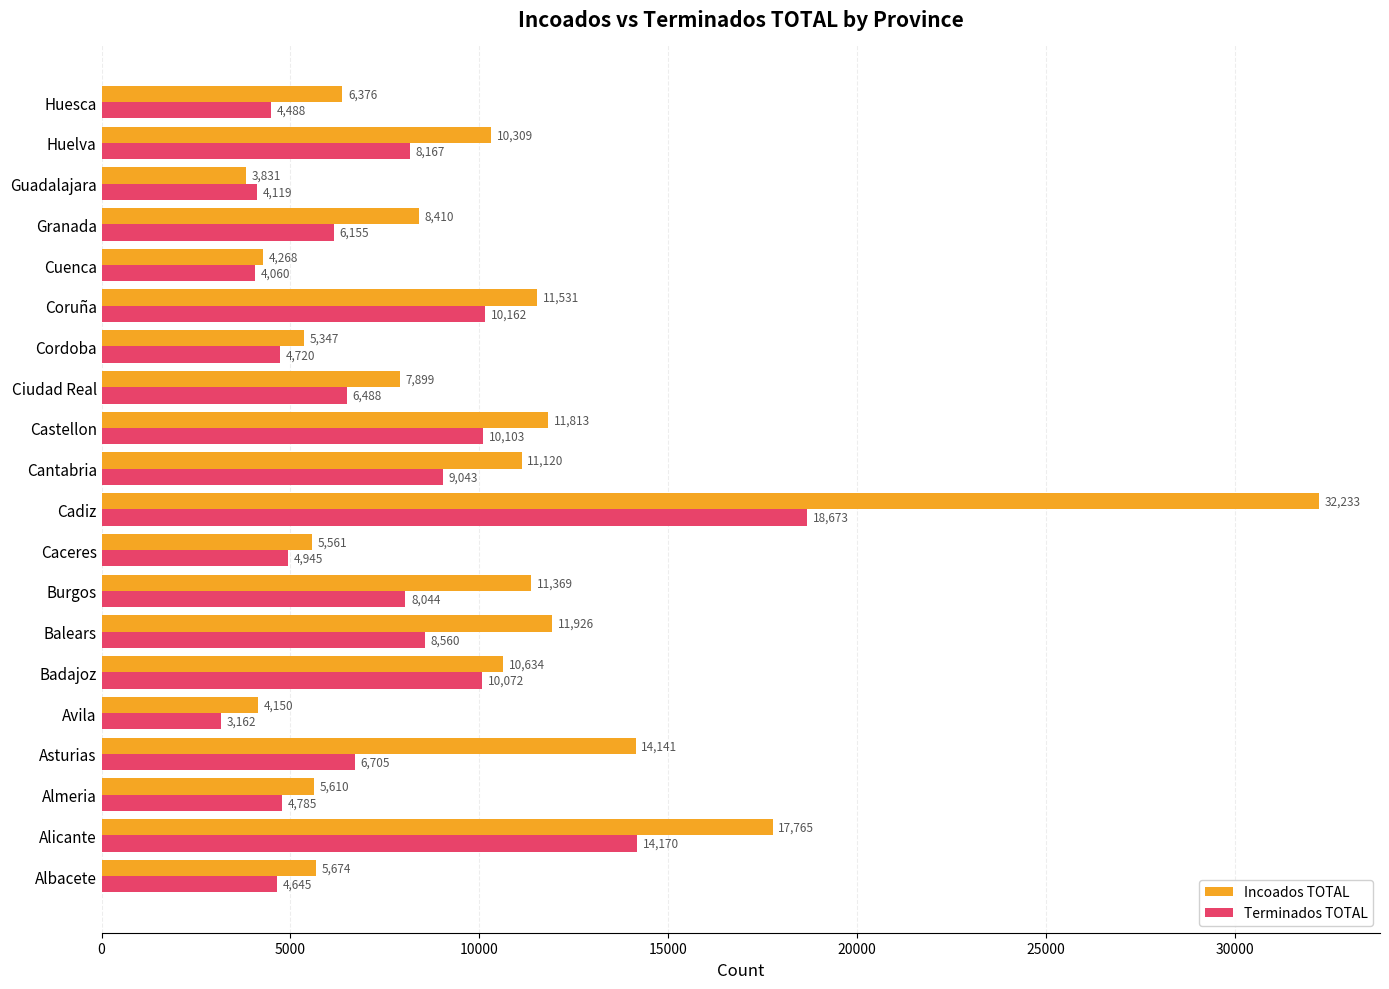

What is the average value of the Incoados TOTAL series?

9998